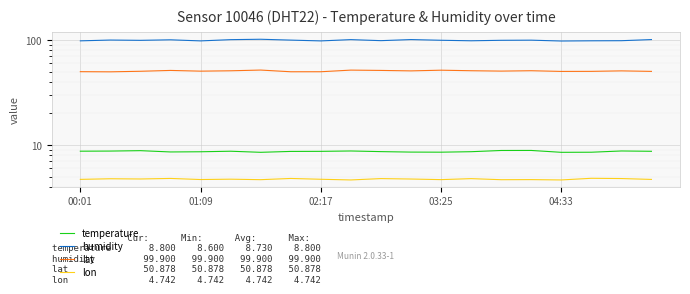

How many interior local peaks does the lon series have?

8